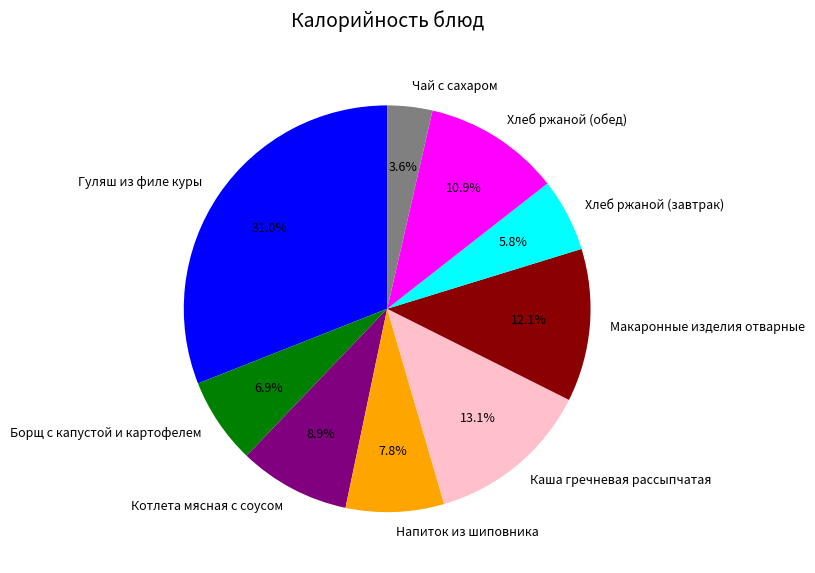

Is Каша гречневая рассыпчатая the majority of the pie?

No